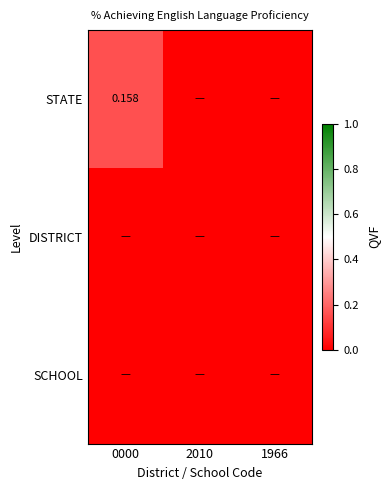

At how many categories does at least one series exceed 0?

1